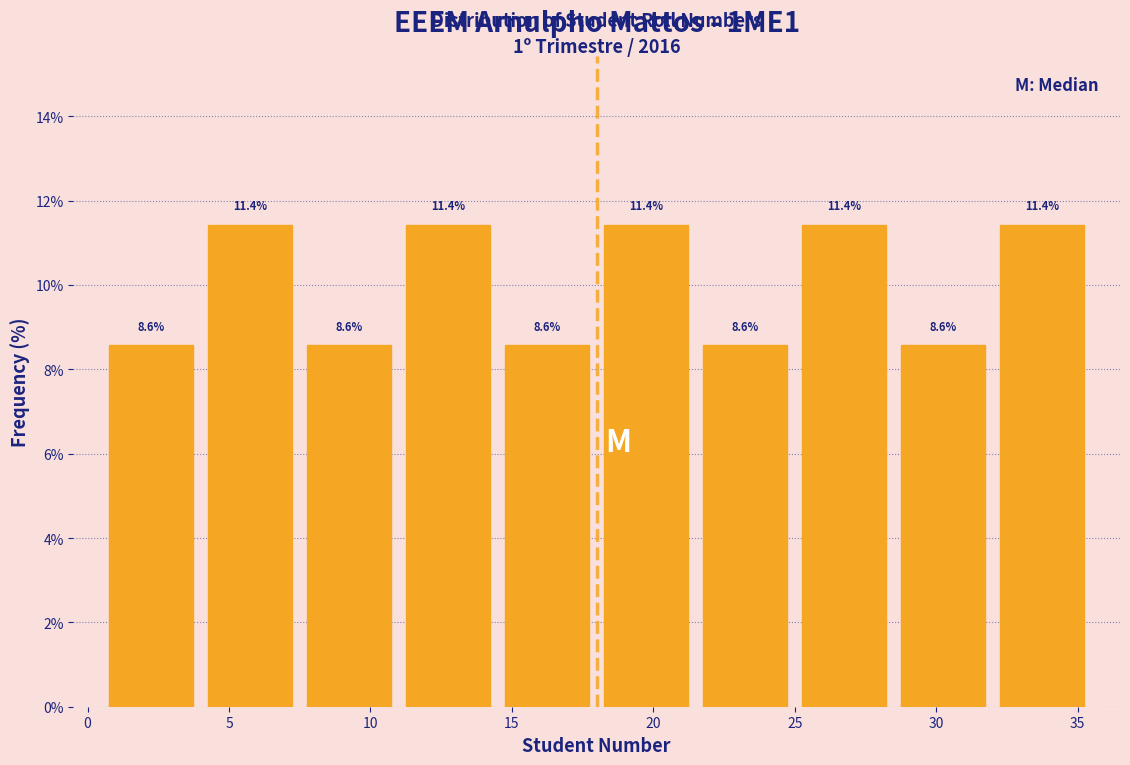

What is the height of the bar covering 11.0 to 14.5 on the x-axis?

11.4